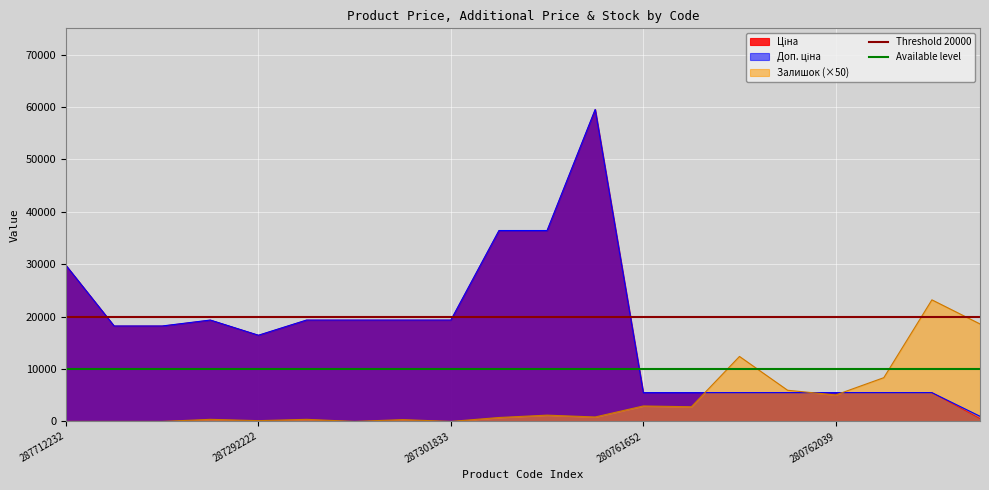

The Available level series shows 10000 at 287292222. True or false?

True